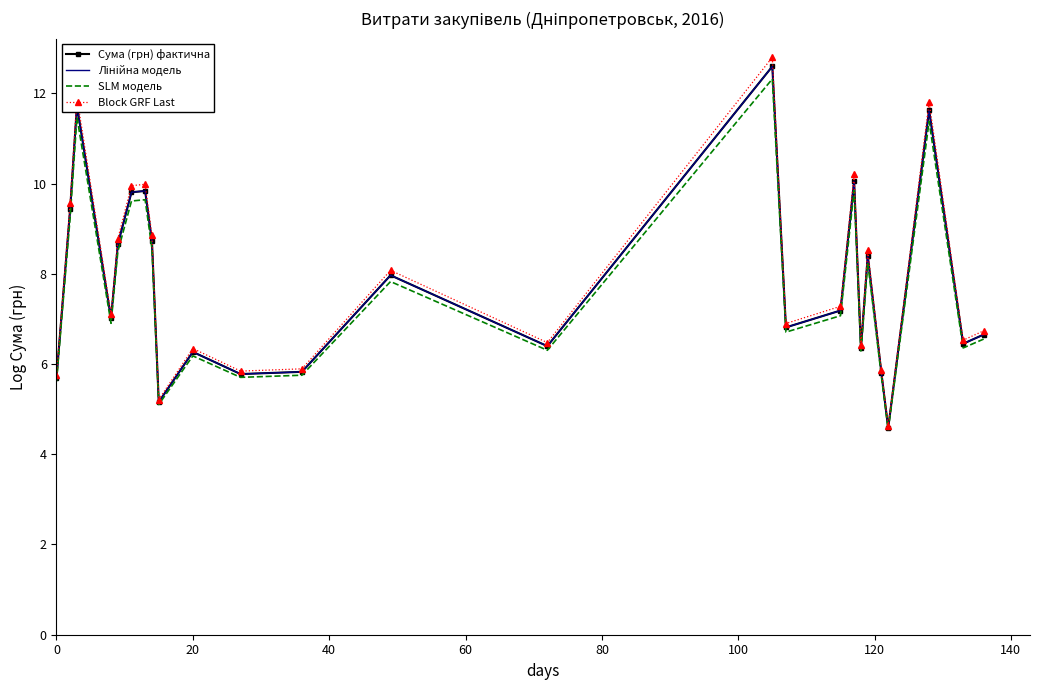

Which series has the largest total across all categories?

Block GRF Last